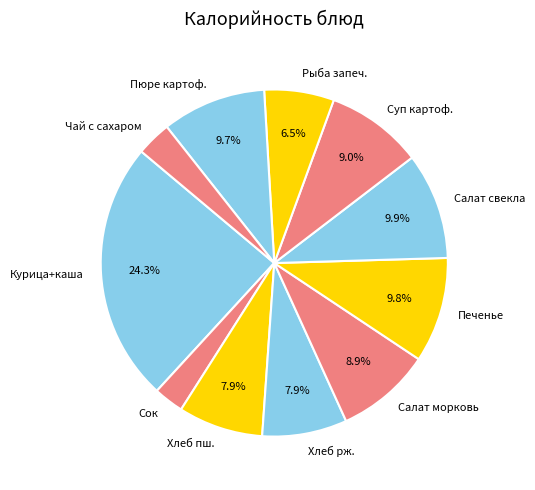

What is the ratio of the value at Пюре картоф. to the value at Салат морковь?

1.1